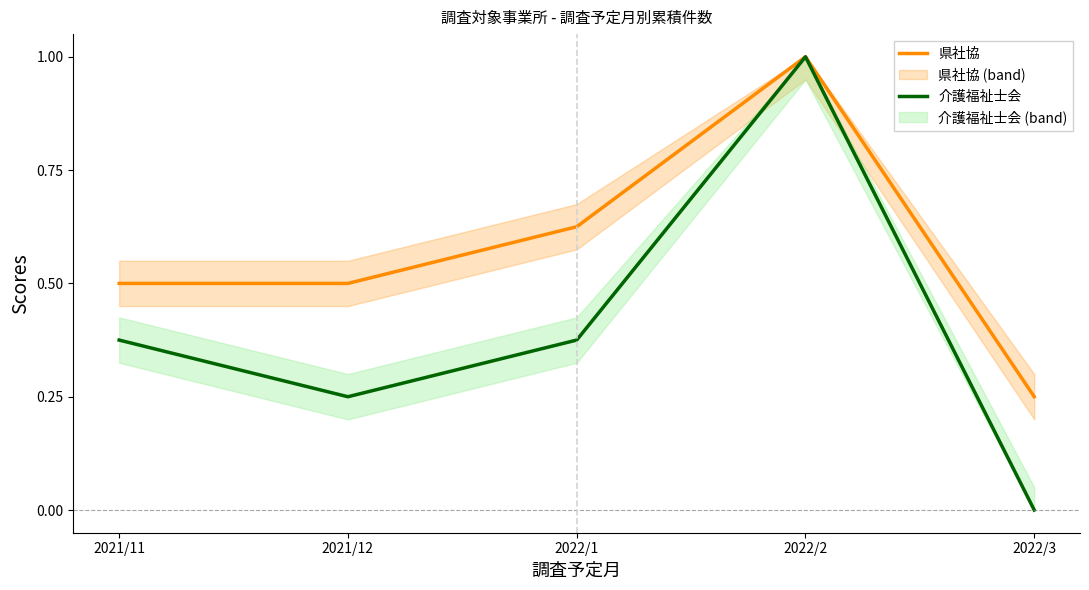

What is the total value across all series at 2022/3?

0.2